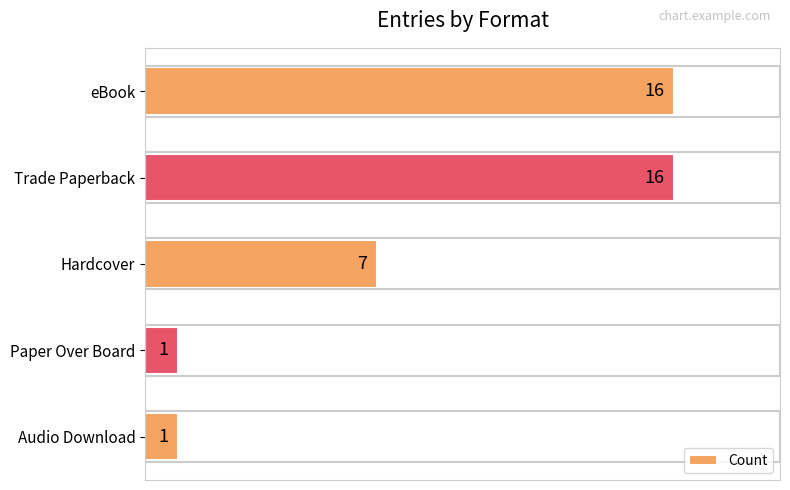

How many series are shown in this chart?

1